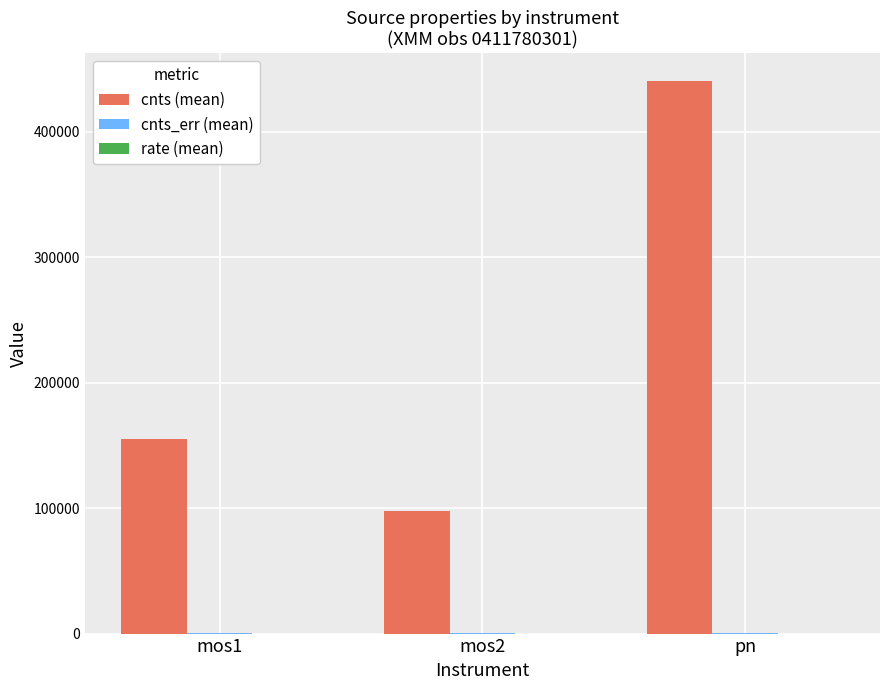

How many groups of bars are there?

3